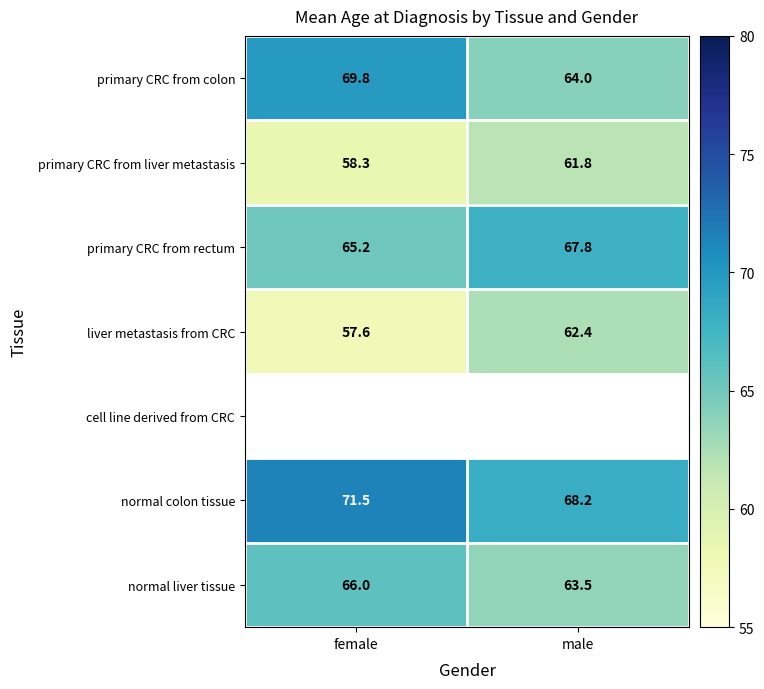

At which label is primary CRC from rectum closest to 66?

female